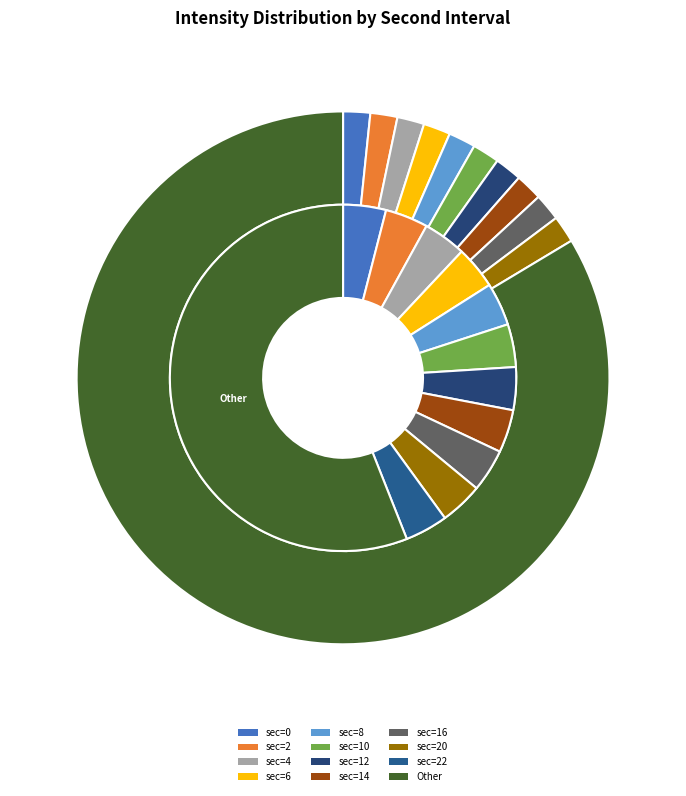

How many slices are in this pie chart?

12